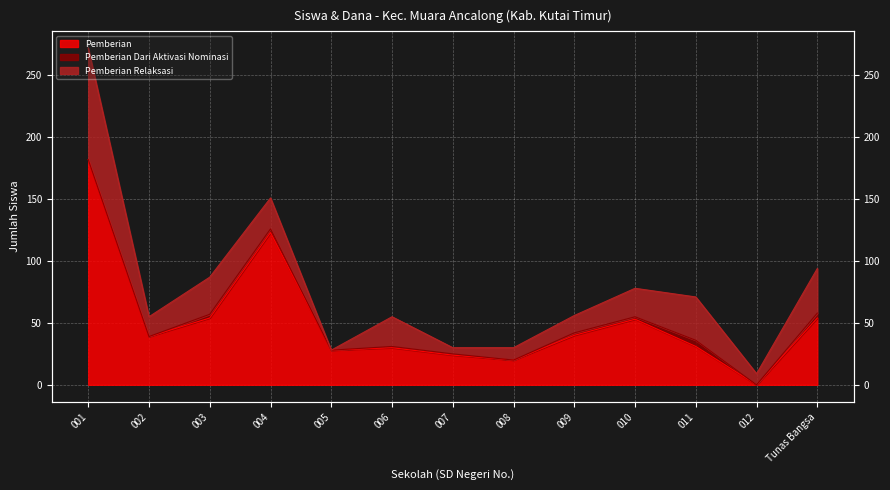

Which category has the highest value across all series?

001